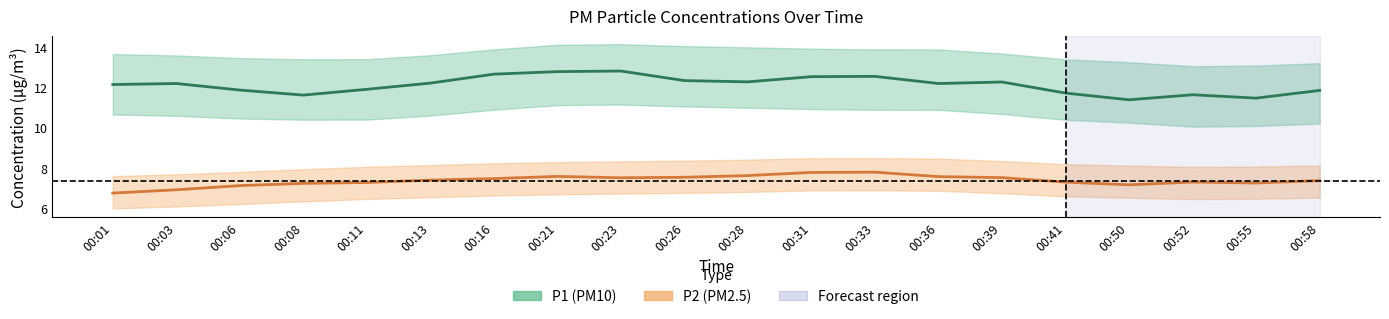

Rank the series by their maximum value, from highest to lowest.

P1 (PM10), P2 (PM2.5)